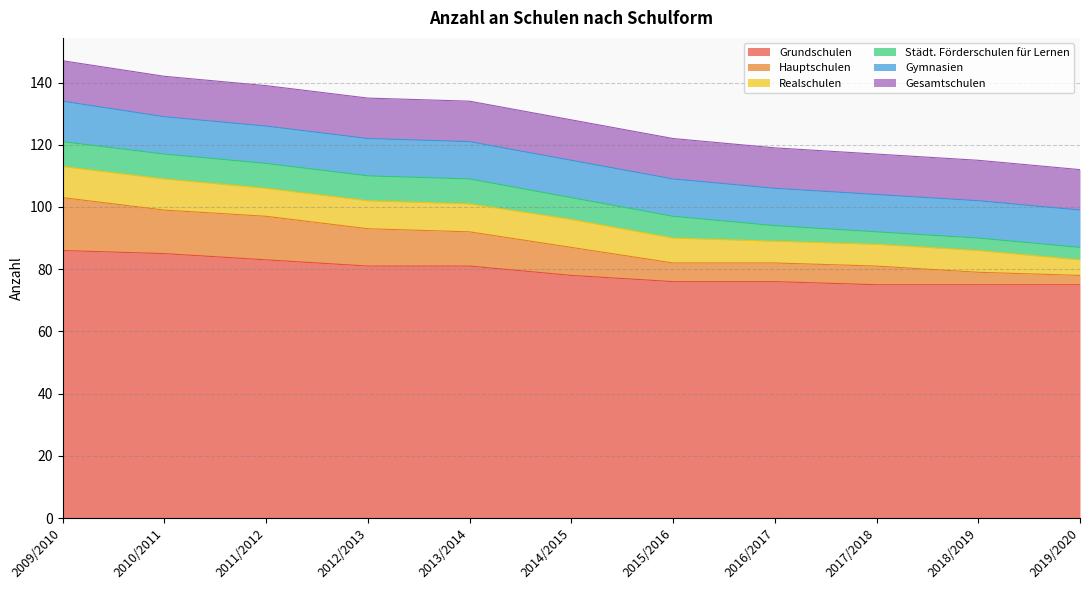

Between 2016/2017 and 2018/2019, which series saw the biggest shift?

Hauptschulen